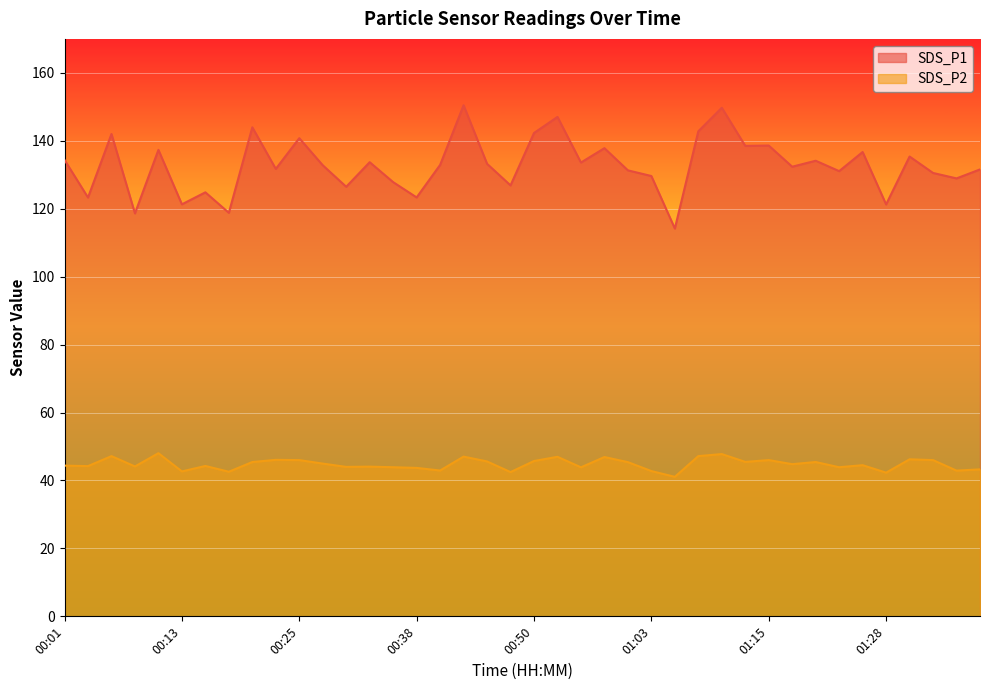

How many lines are shown in the chart?

2